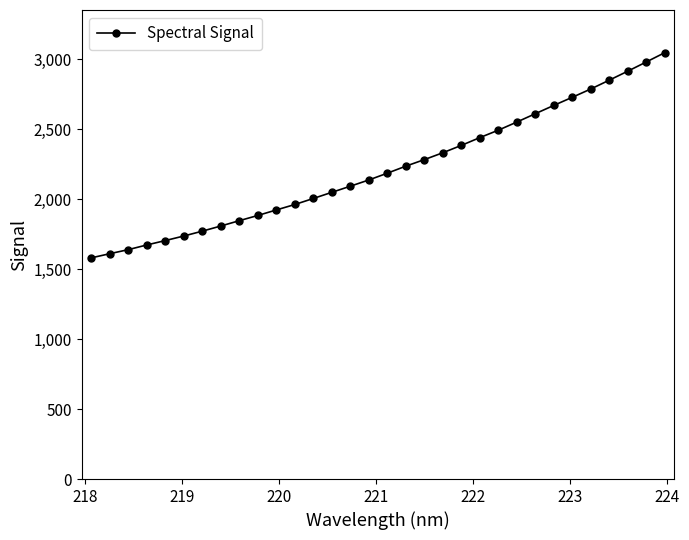

What is the smallest value displayed?

1580.0